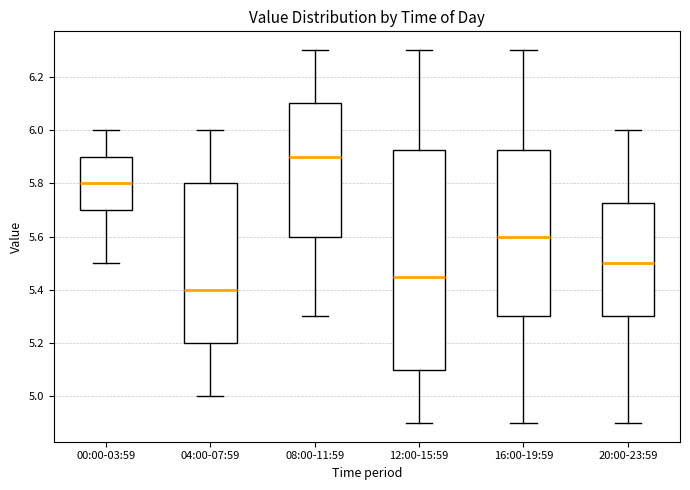

Reading left to right, transcribe this box plot: for each box, give where its median line is, the range the box spans, and where its two whiskers end, as read against the y-axis. The values are not printed on the chart, so give them approximately, as read against the axis.

00:00-03:59: median 5.80, box 5.70 to 5.90, whiskers 5.50 to 6.00
04:00-07:59: median 5.40, box 5.20 to 5.80, whiskers 5.00 to 6.00
08:00-11:59: median 5.90, box 5.60 to 6.10, whiskers 5.30 to 6.30
12:00-15:59: median 5.46, box 5.10 to 5.92, whiskers 4.90 to 6.30
16:00-19:59: median 5.60, box 5.30 to 5.92, whiskers 4.90 to 6.30
20:00-23:59: median 5.50, box 5.30 to 5.72, whiskers 4.90 to 6.00